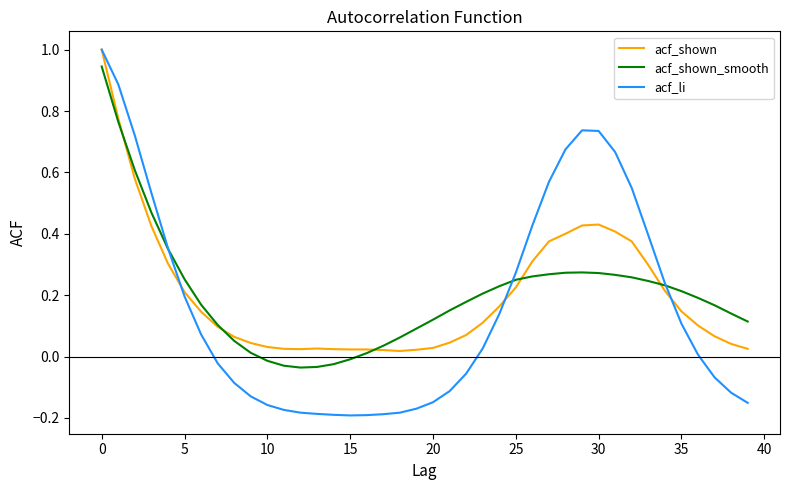

In acf_shown_smooth, how many points are higher than both neighbors (excluding endpoints)?

1